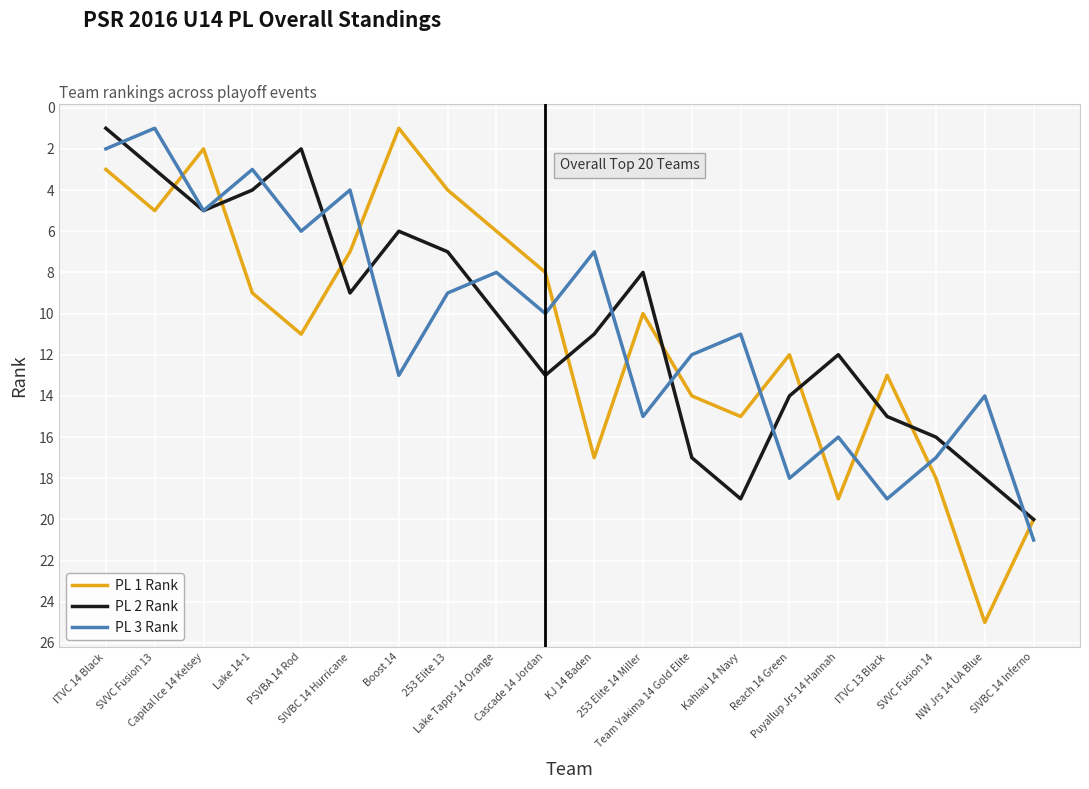

At which category is the sum across all series the highest?

SIVBC 14 Inferno